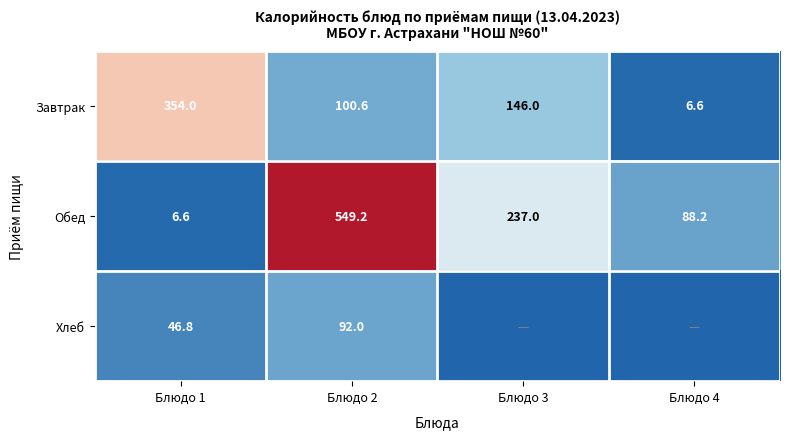

Which category has the lowest value in the Обед series?

Блюдо 1